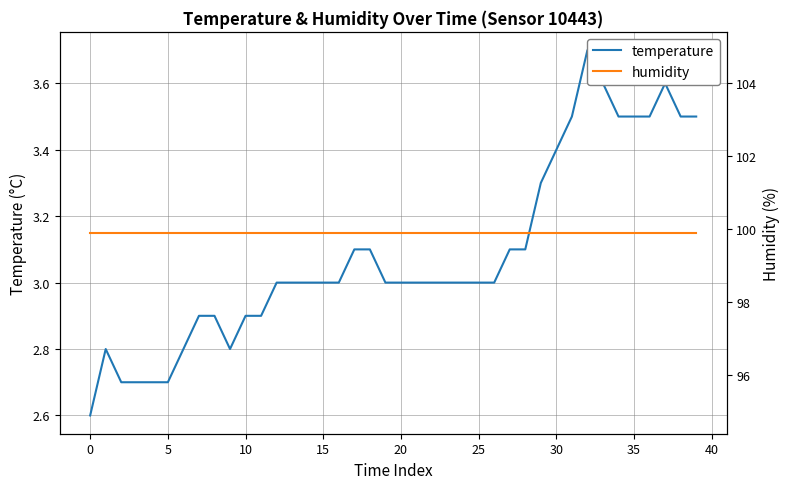

What is the highest value of the temperature series?

3.7